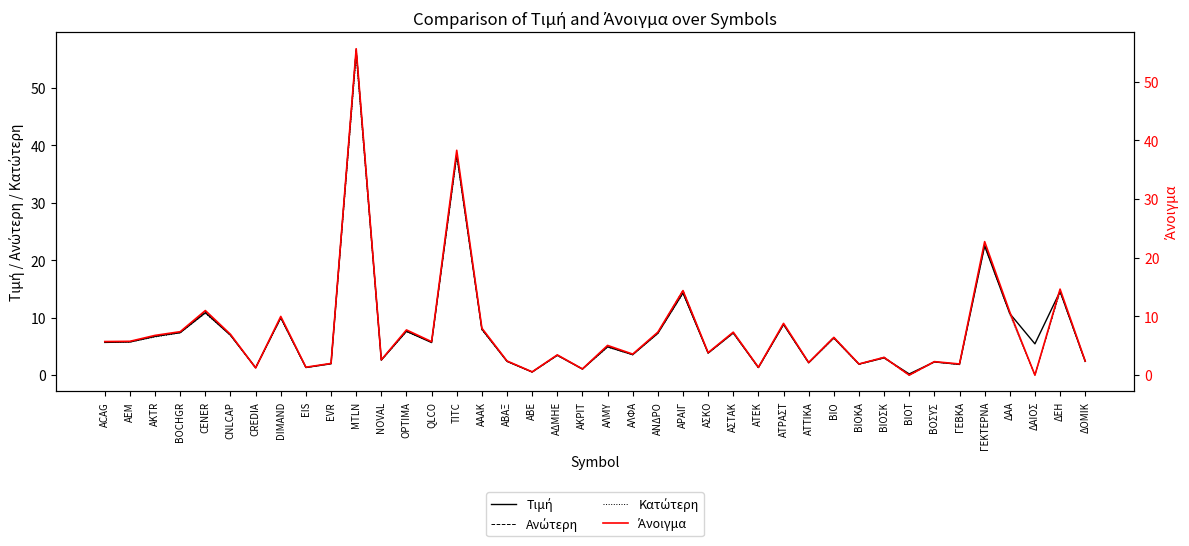

What is the highest value of the Κατώτερη series?

55.5